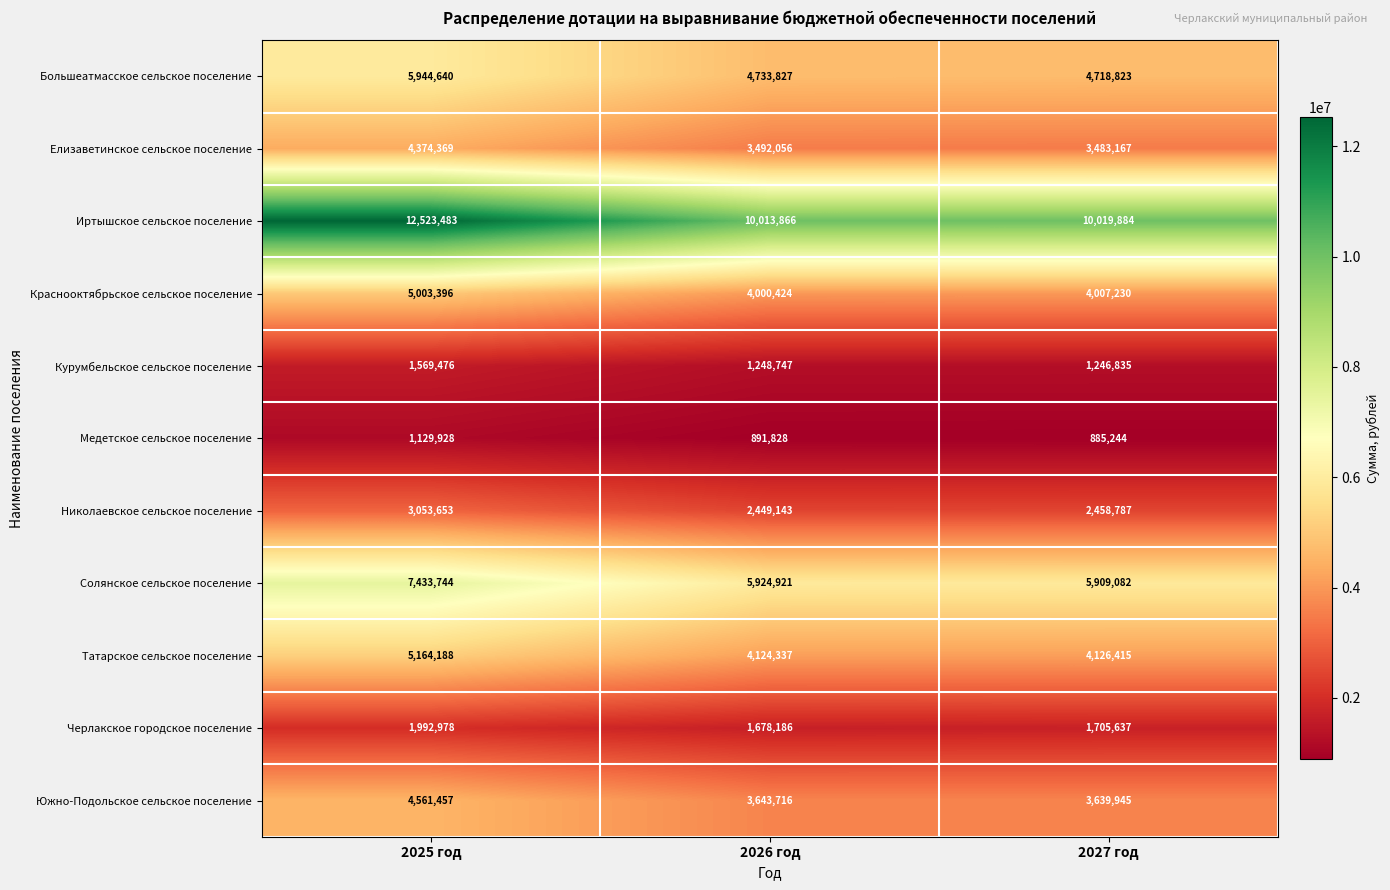

Where is Елизаветинское сельское поселение nearest to the value 3928768?

2026 год